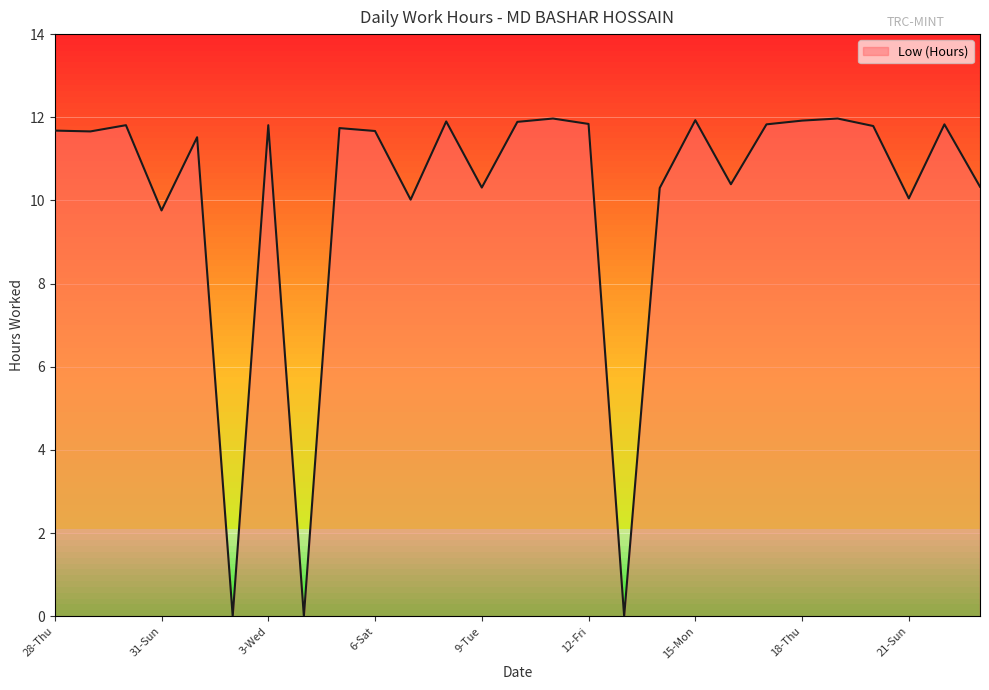

What is the greatest value displayed?

12.0